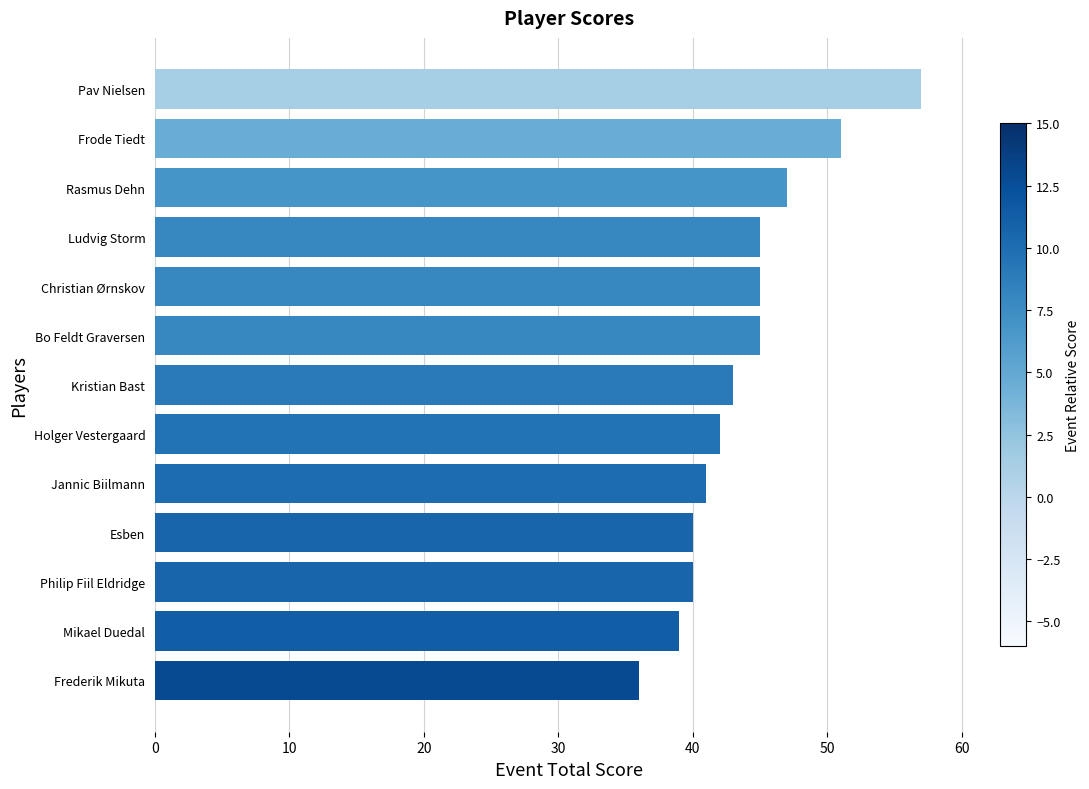

Is it true that the value at Bo Feldt Graversen is 25?

False